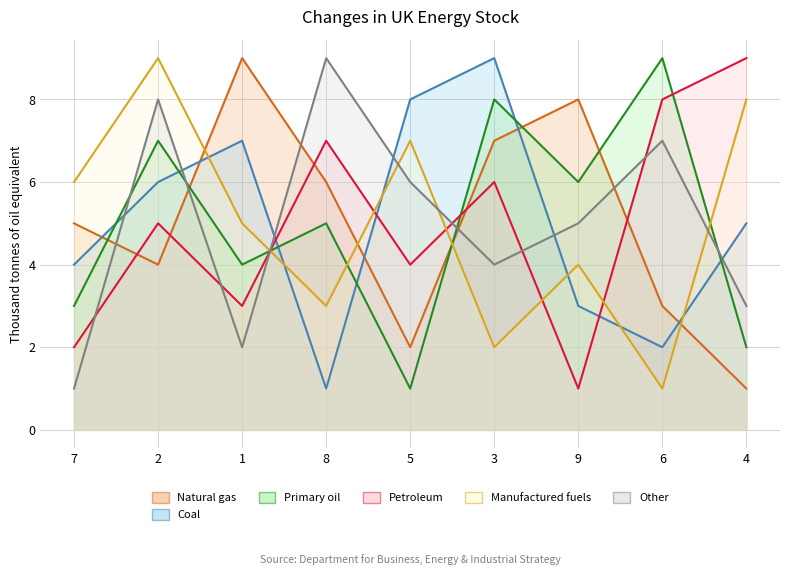

List the series in order of their peak value, lowest first.

col_2, col_5, col_7, col_6, col_8, col_9